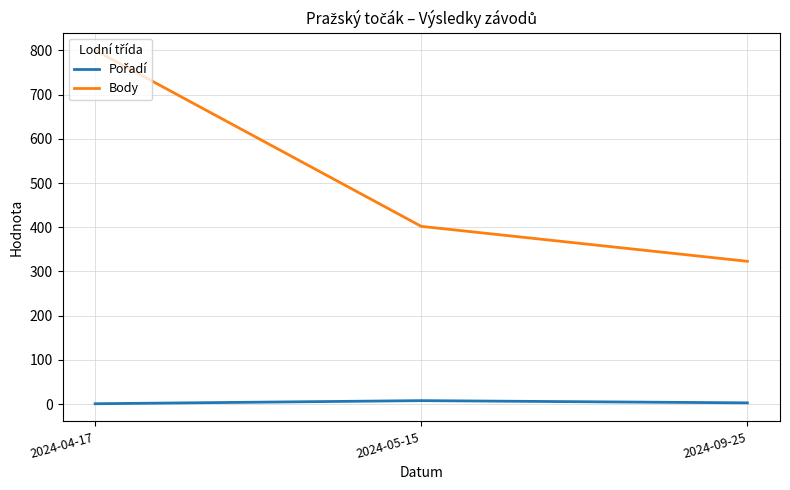

What is the greatest value displayed?

800